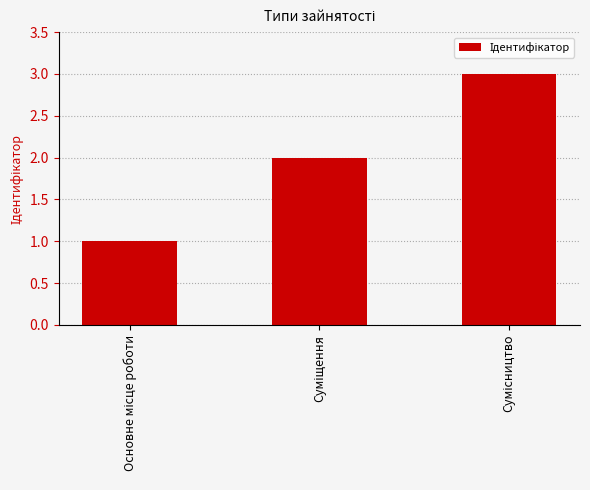

What is the sum of all values?

6